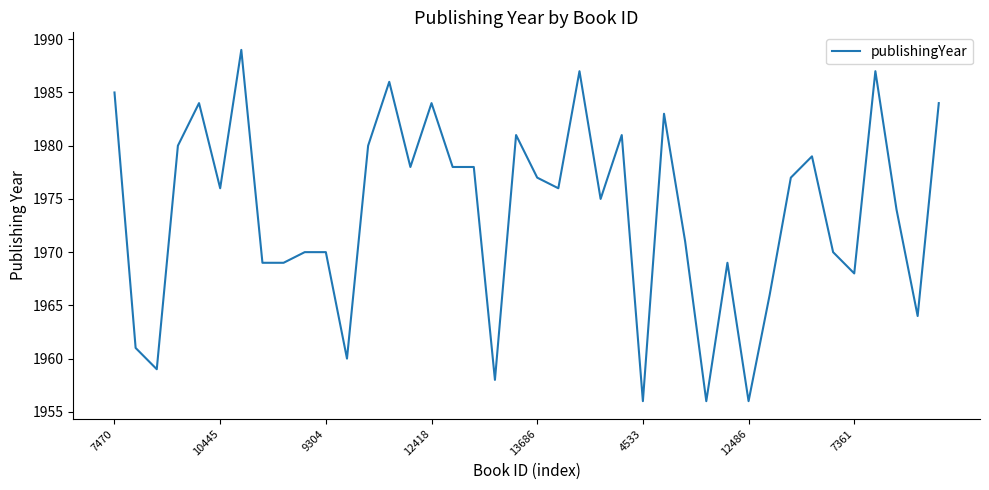

What is the greatest value displayed?

1989